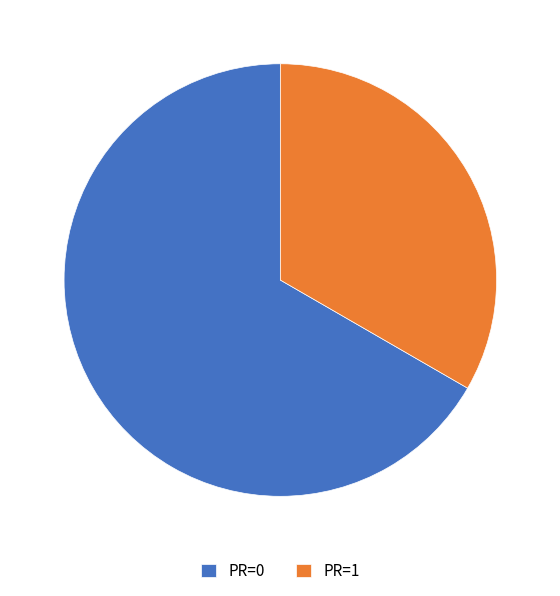

Rank the categories by value from lowest to highest.

PR=1, PR=0